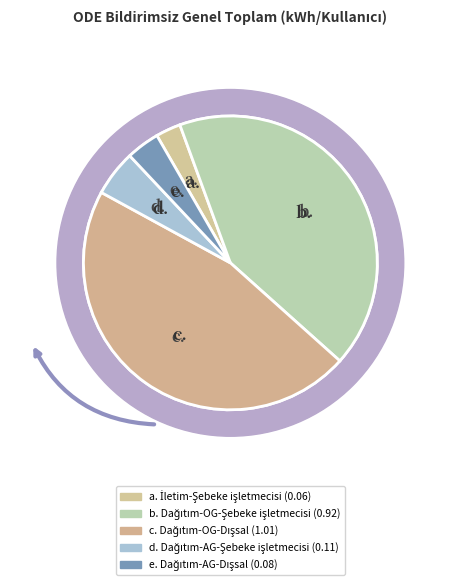

What percentage is the Dağıtım-OG-Şebeke işletmecisi slice, to the nearest percent?

42%